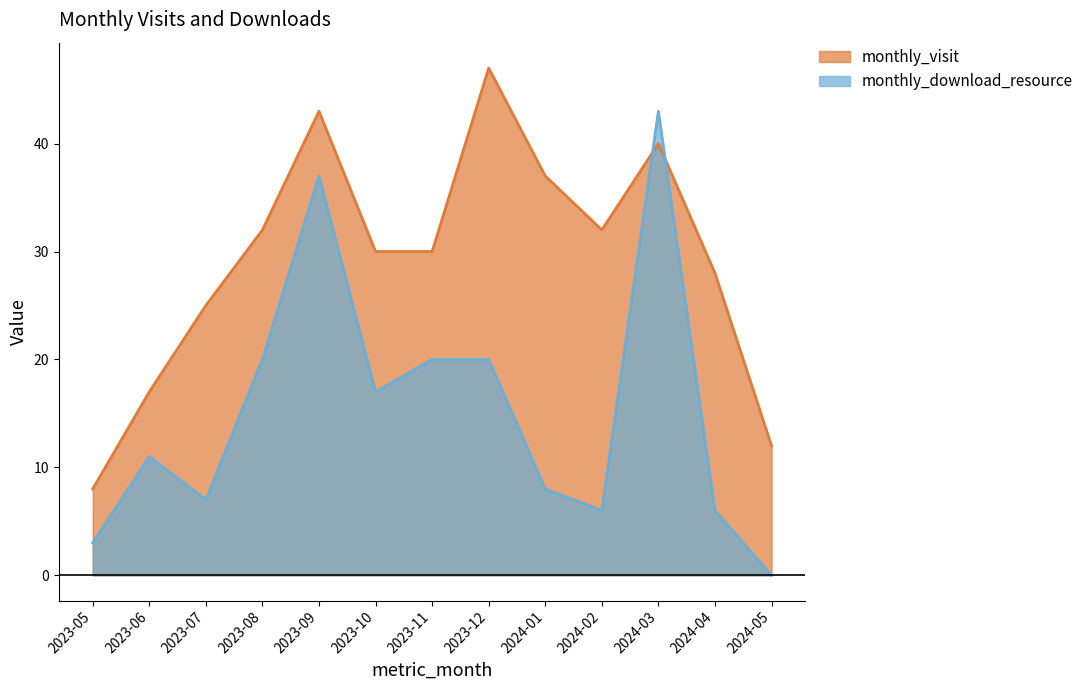

Which series has the largest total across all categories?

monthly_visit